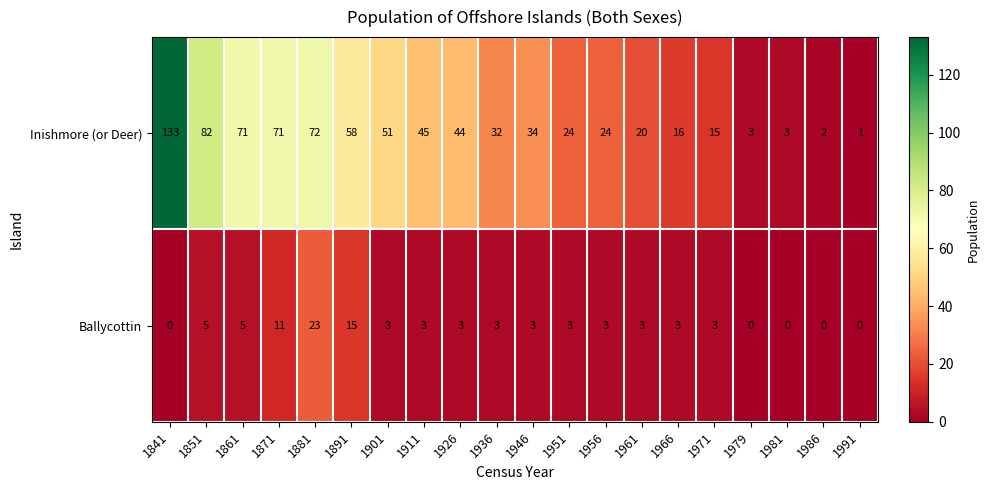

Rank the series at 1981 from lowest to highest value.

Ballycottin, Inishmore (or Deer)